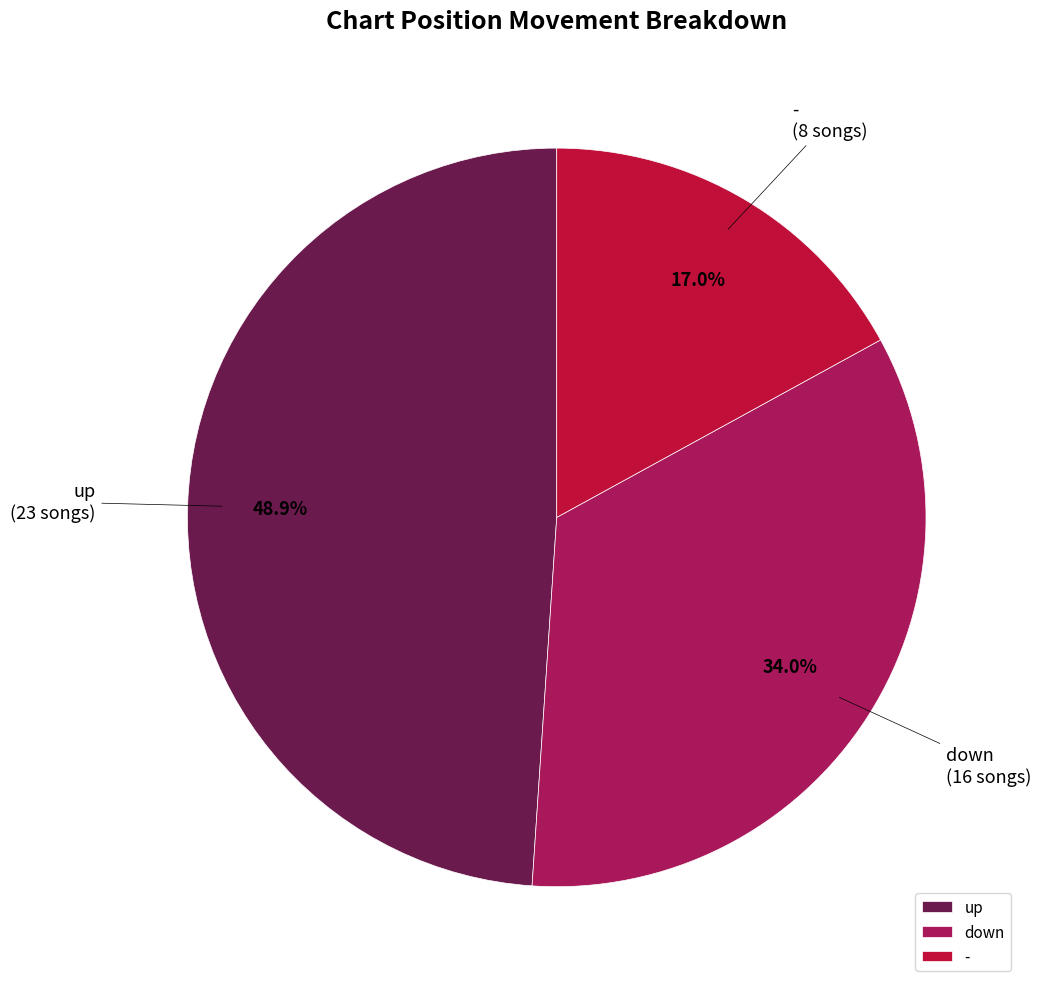

Rank the categories by value from lowest to highest.

-, down, up